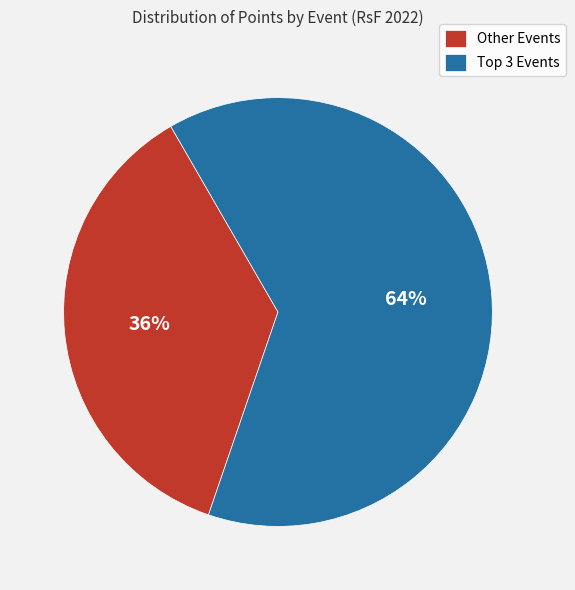

Is it true that Other Events is 36% of the pie?

True